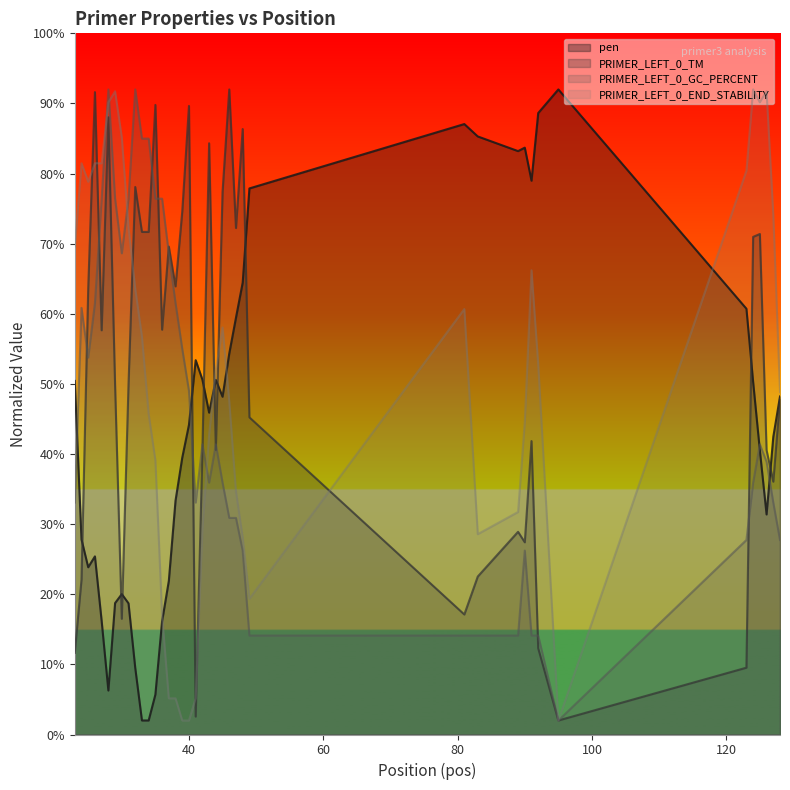

At how many categories does at least one series exceed 2?

40